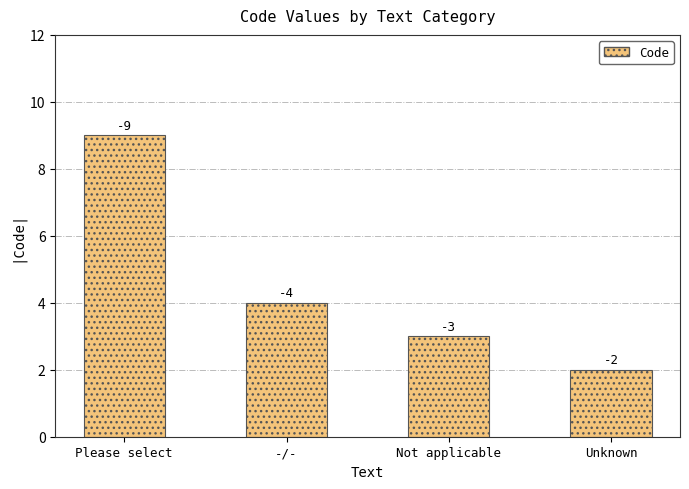

What is the maximum value shown in the chart?

9